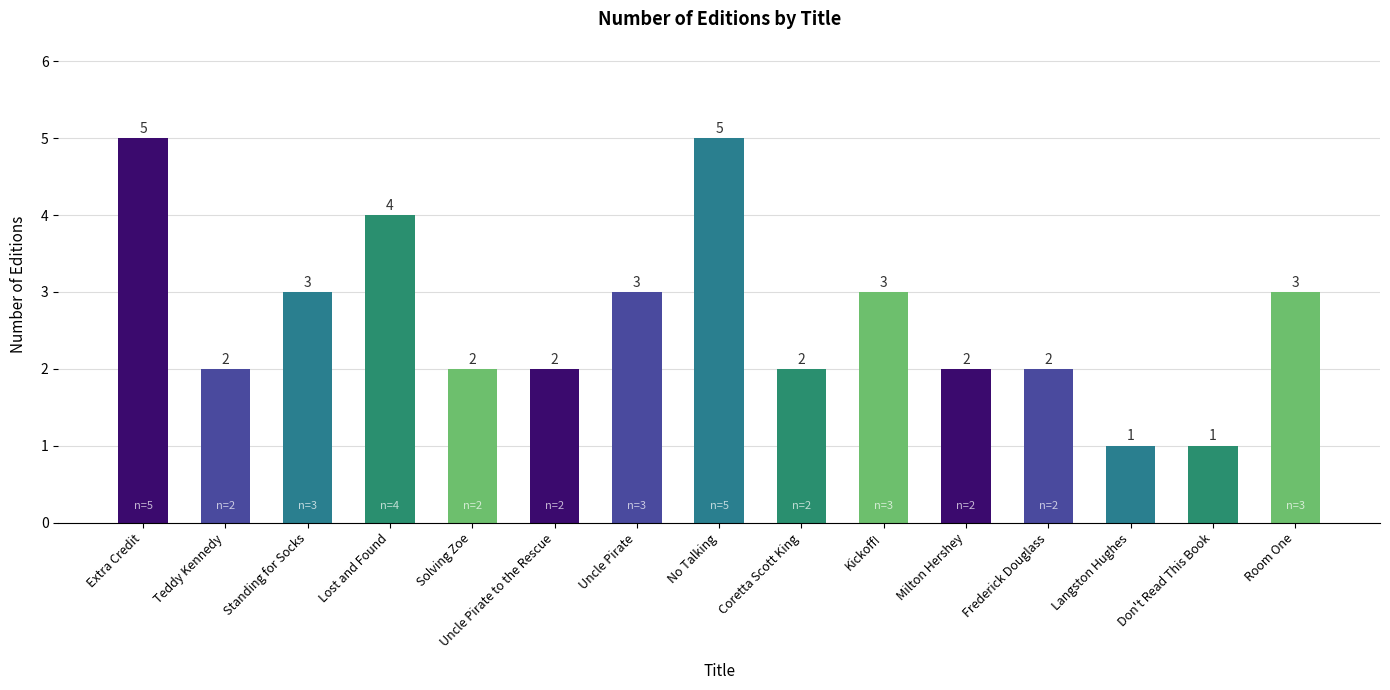

Reading right to left, transcribe all the data shown in this chart.

3	1	1	2	2	3	2	5	3	2	2	4	3	2	5